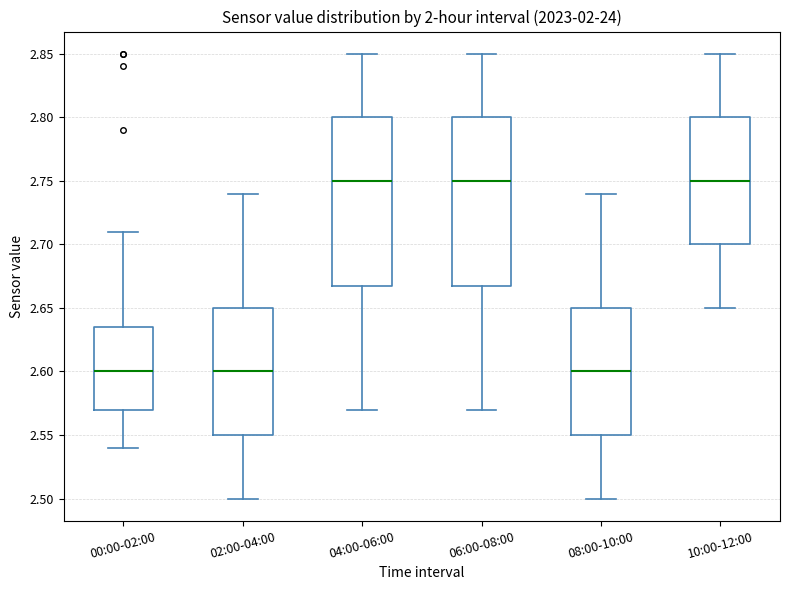

Reading left to right, read every box against the y-axis: the position of its median line, the range the box covers, and the ends of its whiskers. The values are not printed on the chart, so give them approximately, as read against the axis.

00:00-02:00: median 2.600, box 2.570 to 2.635, whiskers 2.540 to 2.710
02:00-04:00: median 2.600, box 2.550 to 2.650, whiskers 2.500 to 2.740
04:00-06:00: median 2.750, box 2.670 to 2.800, whiskers 2.570 to 2.850
06:00-08:00: median 2.750, box 2.670 to 2.800, whiskers 2.570 to 2.850
08:00-10:00: median 2.600, box 2.550 to 2.650, whiskers 2.500 to 2.740
10:00-12:00: median 2.750, box 2.700 to 2.800, whiskers 2.650 to 2.850